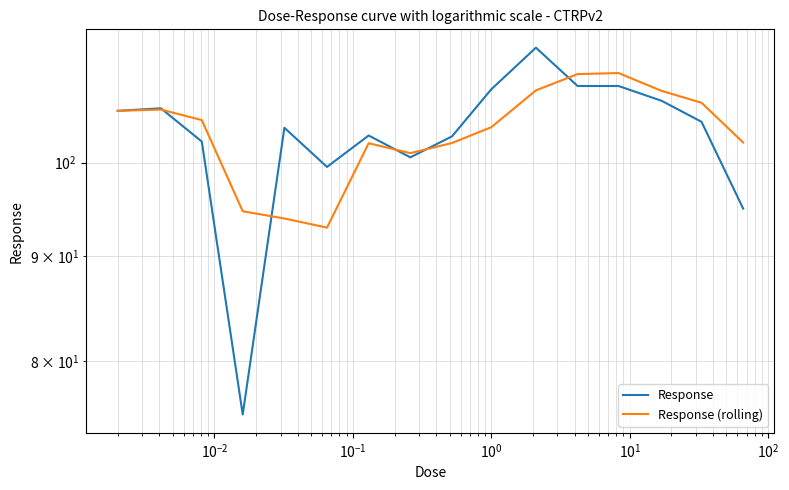

Reading left to right, list all the values displayed in this chart.

Response: 106.0	106.3	102.4	75.3	104.0	99.5	103.1	100.6	103.0	108.6	113.8	109.0	109.0	107.2	104.7	95.0
Response (rolling): 106.0	106.2	104.9	94.7	93.9	93.0	102.2	101.1	102.2	104.1	108.5	110.5	110.6	108.4	107.0	102.3